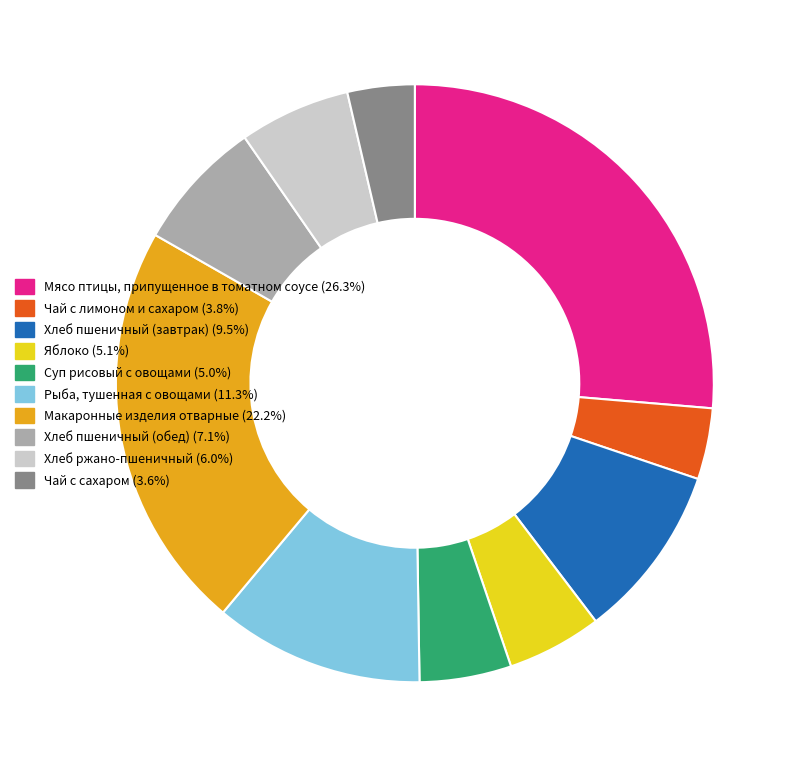

Count the number of slices in the pie.

10